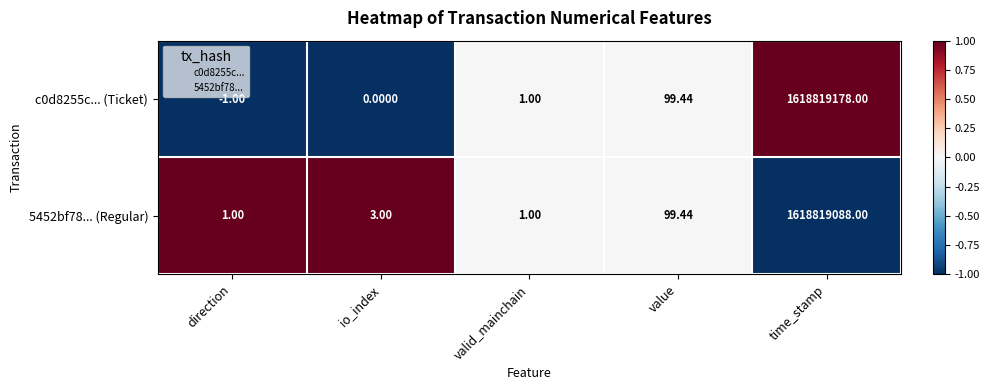

What is the smallest value displayed?

-1.0